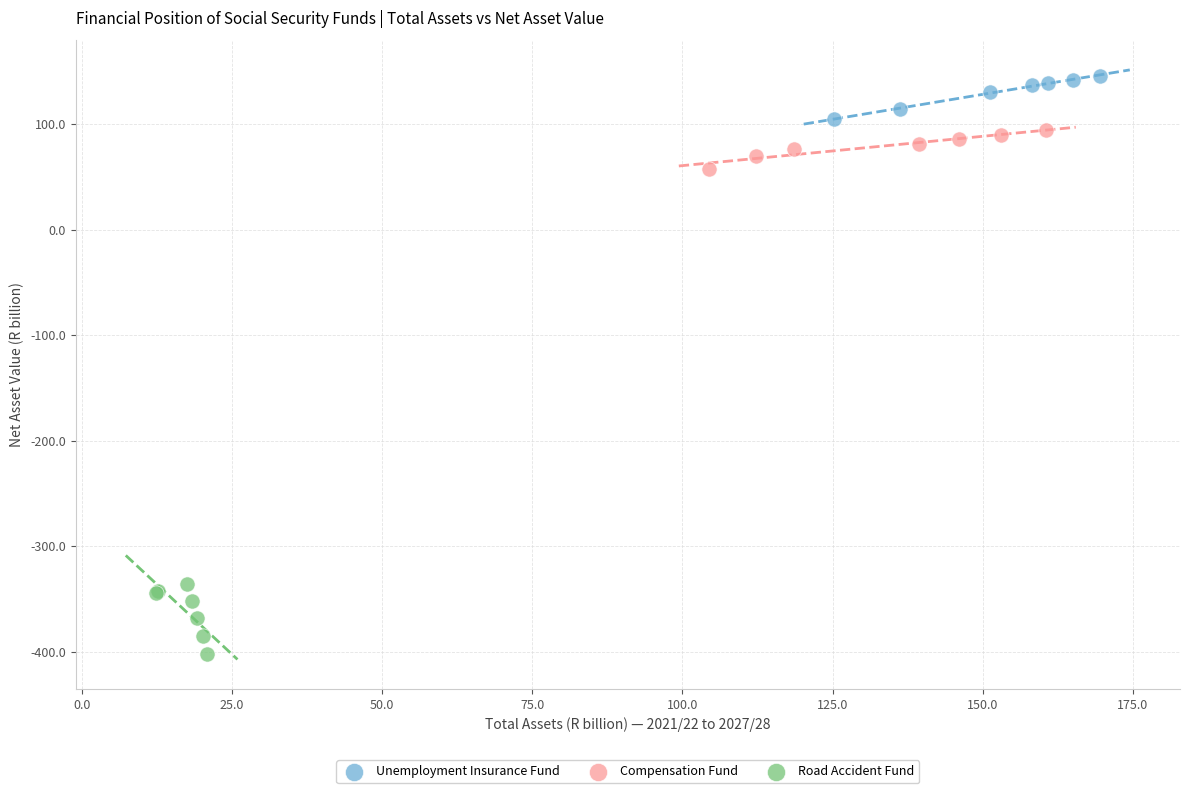

Which series reaches the minimum Y coordinate?

Road Accident Fund